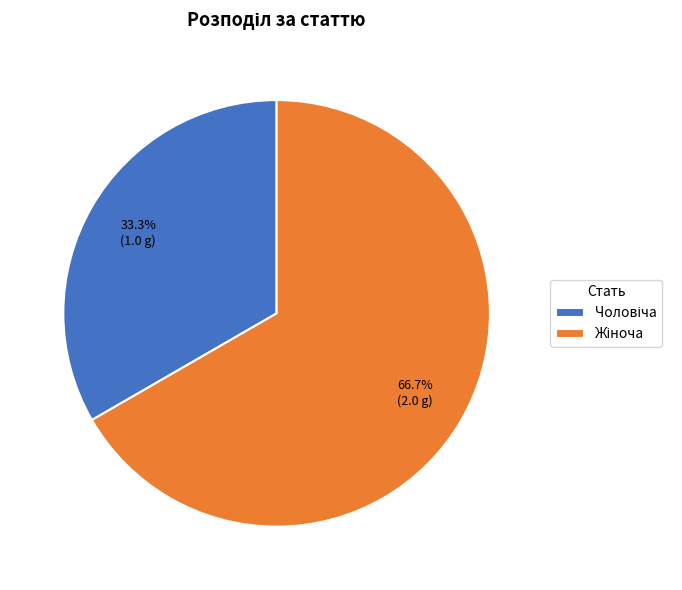

Count the number of slices in the pie.

2